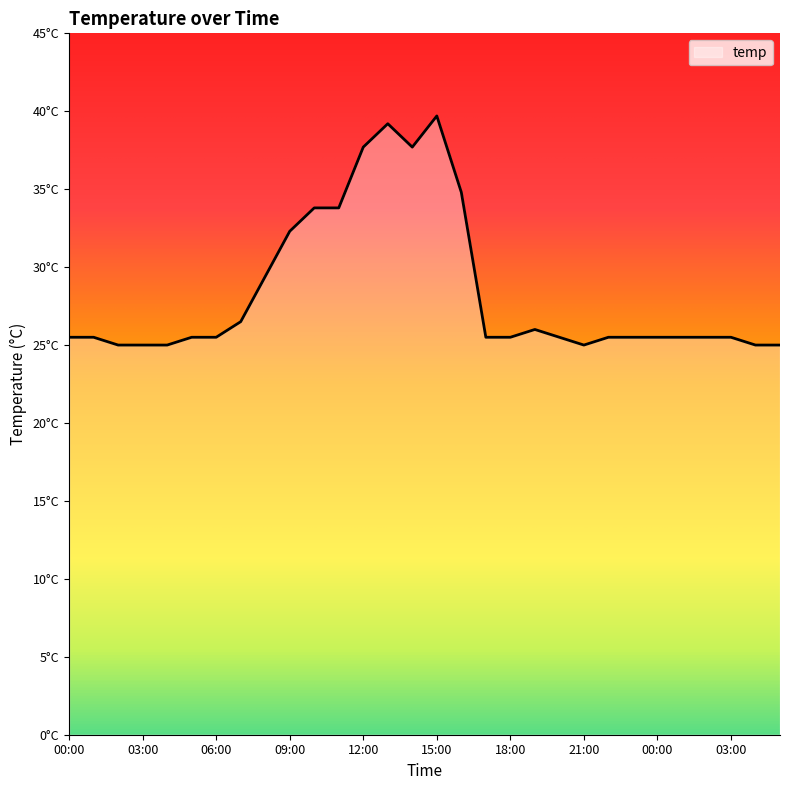

Rank the categories by value from lowest to highest.

02:00, 03:00, 04:00, 21:00, 04:00, 05:00, 00:00, 01:00, 05:00, 06:00, 17:00, 18:00, 20:00, 22:00, 23:00, 00:00, 01:00, 02:00, 03:00, 19:00, 07:00, 08:00, 09:00, 10:00, 11:00, 16:00, 12:00, 14:00, 13:00, 15:00